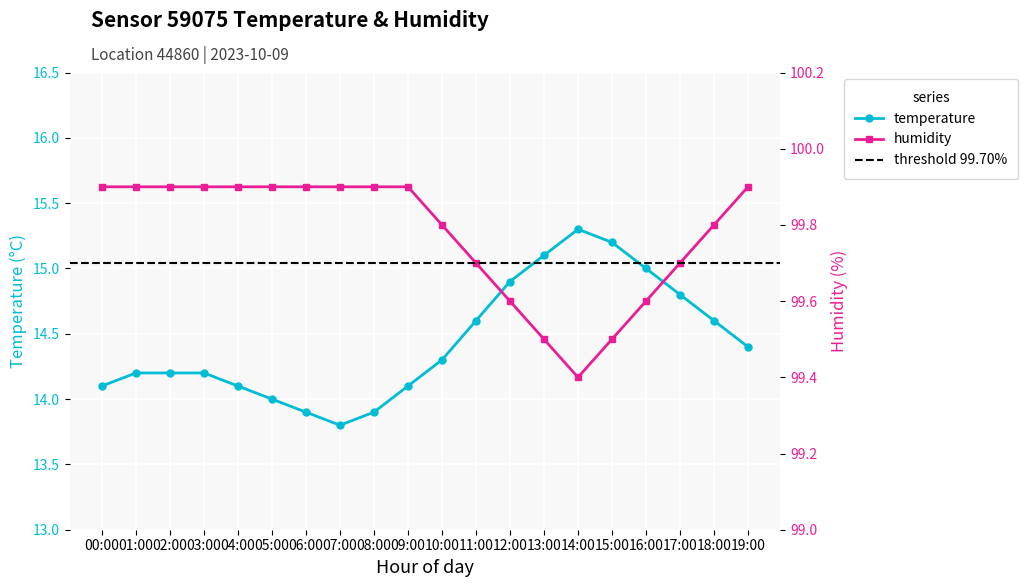

Which label corresponds to the smallest value in the chart?

07:00